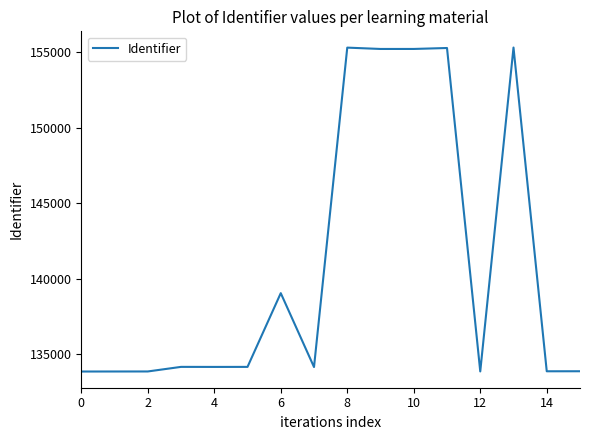

What is the difference between the maximum and minimum values?

21488